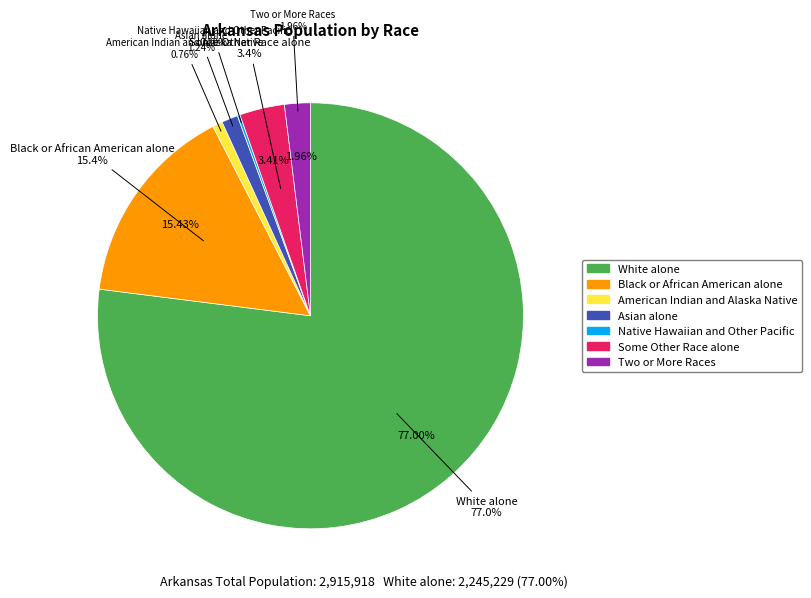

To the nearest percent, what portion does Some Other Race alone represent?

3%